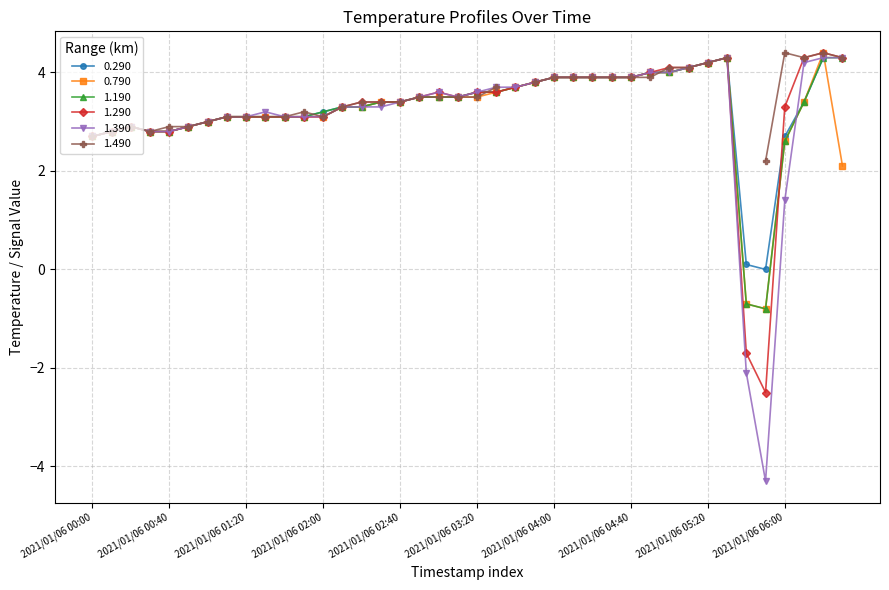

What position from the right is 2021/01/06 02:30?

25